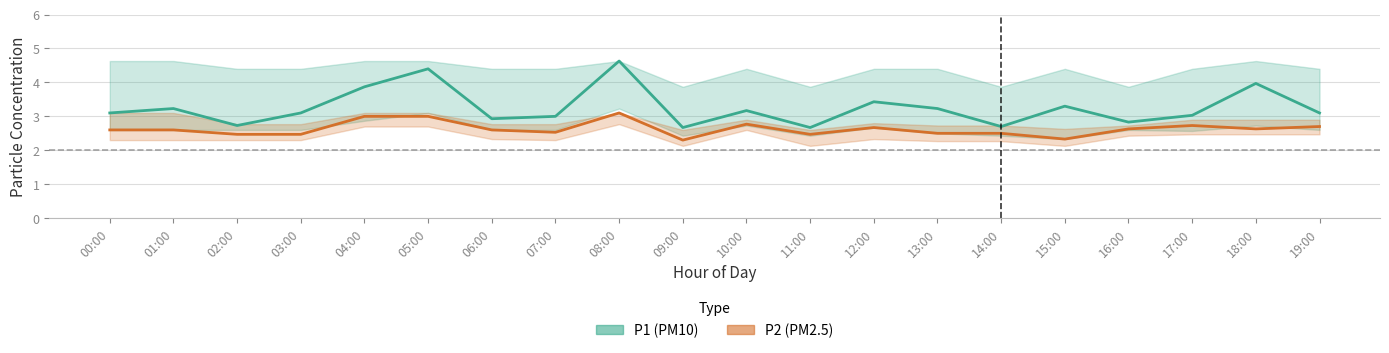

True or false: P1 (PM10) and P2 (PM2.5) intersect in this chart.

False